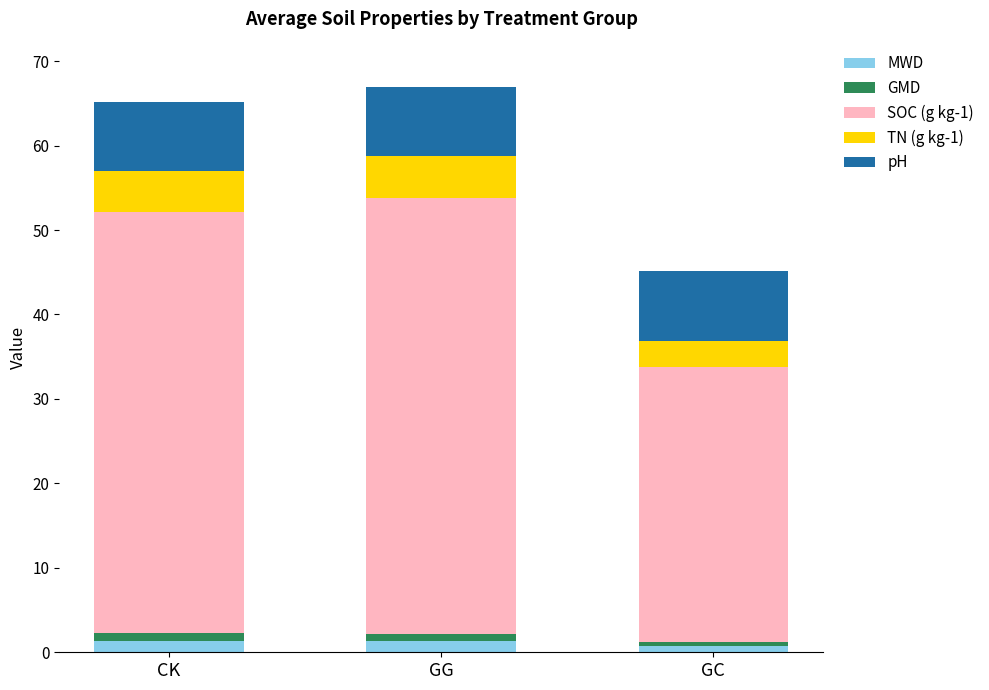

Reading left to right, transcribe the values for MWD.

CK=1.3	GG=1.3	GC=0.8